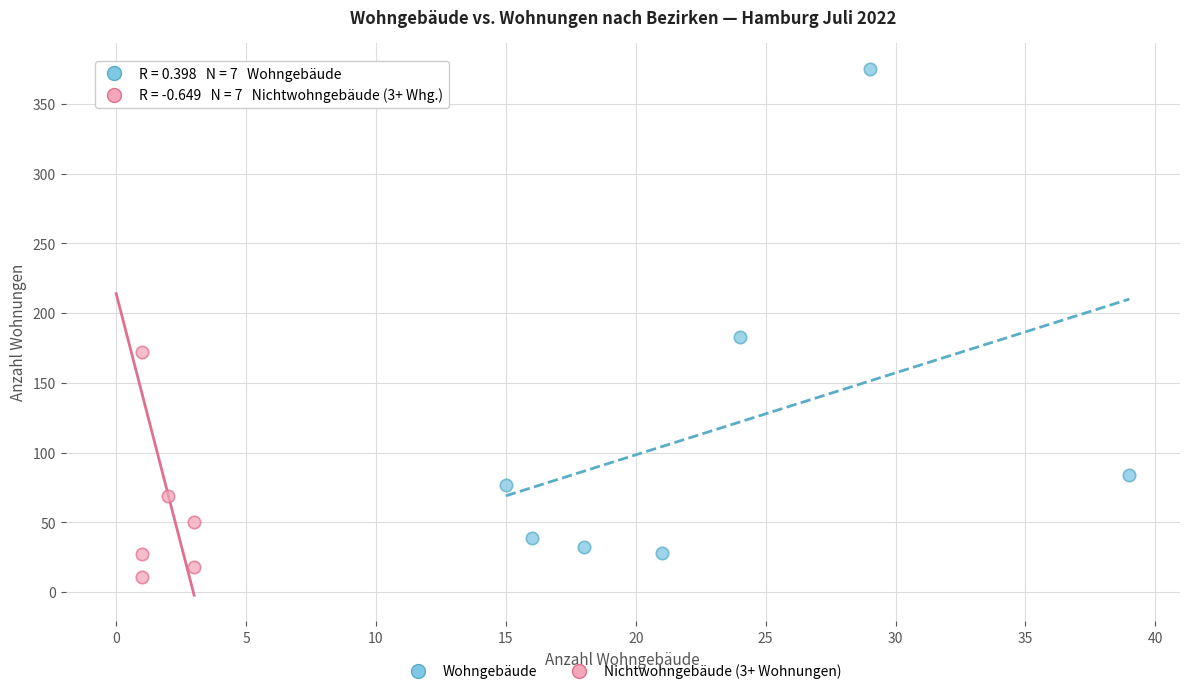

Which series contains the lowest Y value?

Nichtwohngebäude (3+ Wohnungen)